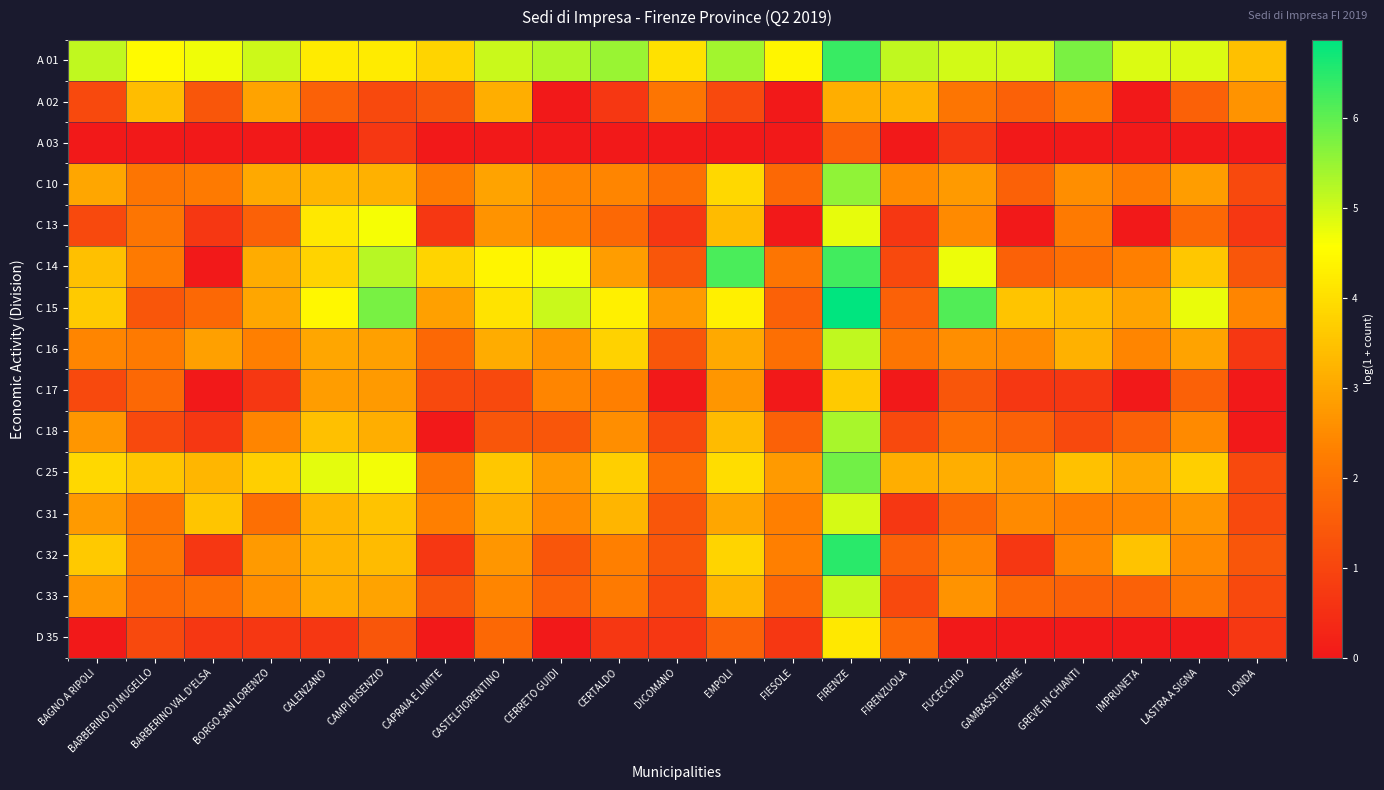

Reading left to right, extract all data points from this chart.

A 01: BAGNO A RIPOLI=5.1	BARBERINO DI MUGELLO=4.5	BARBERINO VAL D'ELSA=4.7	BORGO SAN LORENZO=5.0	CALENZANO=4.2	CAMPI BISENZIO=4.2	CAPRAIA E LIMITE=3.8	CASTELFIORENTINO=5.1	CERRETO GUIDI=5.3	CERTALDO=5.5	DICOMANO=4.0	EMPOLI=5.4	FIESOLE=4.4	FIRENZE=6.3	FIRENZUOLA=5.1	FUCECCHIO=5.0	GAMBASSI TERME=5.0	GREVE IN CHIANTI=5.8	IMPRUNETA=4.9	LASTRA A SIGNA=4.9	LONDA=3.4
A 02: BAGNO A RIPOLI=1.1	BARBERINO DI MUGELLO=3.4	BARBERINO VAL D'ELSA=1.4	BORGO SAN LORENZO=2.9	CALENZANO=1.6	CAMPI BISENZIO=1.1	CAPRAIA E LIMITE=1.4	CASTELFIORENTINO=3.1	CERRETO GUIDI=0.0	CERTALDO=0.7	DICOMANO=2.1	EMPOLI=1.1	FIESOLE=0.0	FIRENZE=3.1	FIRENZUOLA=3.2	FUCECCHIO=2.1	GAMBASSI TERME=1.6	GREVE IN CHIANTI=2.2	IMPRUNETA=0.0	LASTRA A SIGNA=1.6	LONDA=2.6
A 03: BAGNO A RIPOLI=0.0	BARBERINO DI MUGELLO=0.0	BARBERINO VAL D'ELSA=0.0	BORGO SAN LORENZO=0.0	CALENZANO=0.0	CAMPI BISENZIO=0.7	CAPRAIA E LIMITE=0.0	CASTELFIORENTINO=0.0	CERRETO GUIDI=0.0	CERTALDO=0.0	DICOMANO=0.0	EMPOLI=0.0	FIESOLE=0.0	FIRENZE=1.6	FIRENZUOLA=0.0	FUCECCHIO=0.7	GAMBASSI TERME=0.0	GREVE IN CHIANTI=0.0	IMPRUNETA=0.0	LASTRA A SIGNA=0.0	LONDA=0.0
C 10: BAGNO A RIPOLI=3.0	BARBERINO DI MUGELLO=2.1	BARBERINO VAL D'ELSA=2.2	BORGO SAN LORENZO=3.0	CALENZANO=3.3	CAMPI BISENZIO=3.2	CAPRAIA E LIMITE=2.2	CASTELFIORENTINO=2.9	CERRETO GUIDI=2.4	CERTALDO=2.4	DICOMANO=1.9	EMPOLI=3.9	FIESOLE=1.8	FIRENZE=5.6	FIRENZUOLA=2.5	FUCECCHIO=2.8	GAMBASSI TERME=1.6	GREVE IN CHIANTI=2.6	IMPRUNETA=2.2	LASTRA A SIGNA=2.8	LONDA=1.1
C 13: BAGNO A RIPOLI=1.1	BARBERINO DI MUGELLO=2.1	BARBERINO VAL D'ELSA=0.7	BORGO SAN LORENZO=1.6	CALENZANO=4.2	CAMPI BISENZIO=4.7	CAPRAIA E LIMITE=0.7	CASTELFIORENTINO=2.6	CERRETO GUIDI=2.3	CERTALDO=1.8	DICOMANO=0.7	EMPOLI=3.4	FIESOLE=0.0	FIRENZE=4.8	FIRENZUOLA=0.7	FUCECCHIO=2.5	GAMBASSI TERME=0.0	GREVE IN CHIANTI=2.2	IMPRUNETA=0.0	LASTRA A SIGNA=1.8	LONDA=0.7
C 14: BAGNO A RIPOLI=3.4	BARBERINO DI MUGELLO=2.2	BARBERINO VAL D'ELSA=0.0	BORGO SAN LORENZO=3.1	CALENZANO=3.8	CAMPI BISENZIO=5.2	CAPRAIA E LIMITE=3.8	CASTELFIORENTINO=4.4	CERRETO GUIDI=4.7	CERTALDO=2.8	DICOMANO=1.4	EMPOLI=6.2	FIESOLE=2.1	FIRENZE=6.3	FIRENZUOLA=1.1	FUCECCHIO=4.7	GAMBASSI TERME=1.6	GREVE IN CHIANTI=1.9	IMPRUNETA=2.3	LASTRA A SIGNA=3.6	LONDA=1.4
C 15: BAGNO A RIPOLI=3.6	BARBERINO DI MUGELLO=1.4	BARBERINO VAL D'ELSA=1.8	BORGO SAN LORENZO=3.0	CALENZANO=4.4	CAMPI BISENZIO=5.8	CAPRAIA E LIMITE=2.9	CASTELFIORENTINO=4.1	CERRETO GUIDI=5.1	CERTALDO=4.3	DICOMANO=2.8	EMPOLI=4.3	FIESOLE=1.6	FIRENZE=6.9	FIRENZUOLA=1.6	FUCECCHIO=6.1	GAMBASSI TERME=3.5	GREVE IN CHIANTI=3.4	IMPRUNETA=2.9	LASTRA A SIGNA=4.8	LONDA=2.4
C 16: BAGNO A RIPOLI=2.4	BARBERINO DI MUGELLO=2.2	BARBERINO VAL D'ELSA=2.9	BORGO SAN LORENZO=2.3	CALENZANO=3.0	CAMPI BISENZIO=2.9	CAPRAIA E LIMITE=1.8	CASTELFIORENTINO=3.1	CERRETO GUIDI=2.6	CERTALDO=3.8	DICOMANO=1.4	EMPOLI=3.0	FIESOLE=1.9	FIRENZE=5.1	FIRENZUOLA=2.1	FUCECCHIO=2.6	GAMBASSI TERME=2.5	GREVE IN CHIANTI=3.2	IMPRUNETA=2.4	LASTRA A SIGNA=2.9	LONDA=0.7
C 17: BAGNO A RIPOLI=1.1	BARBERINO DI MUGELLO=1.8	BARBERINO VAL D'ELSA=0.0	BORGO SAN LORENZO=0.7	CALENZANO=2.8	CAMPI BISENZIO=2.8	CAPRAIA E LIMITE=1.1	CASTELFIORENTINO=1.1	CERRETO GUIDI=2.4	CERTALDO=2.3	DICOMANO=0.0	EMPOLI=2.7	FIESOLE=0.0	FIRENZE=3.6	FIRENZUOLA=0.0	FUCECCHIO=1.4	GAMBASSI TERME=0.7	GREVE IN CHIANTI=0.7	IMPRUNETA=0.0	LASTRA A SIGNA=1.6	LONDA=0.0
C 18: BAGNO A RIPOLI=2.7	BARBERINO DI MUGELLO=1.1	BARBERINO VAL D'ELSA=0.7	BORGO SAN LORENZO=2.4	CALENZANO=3.4	CAMPI BISENZIO=3.1	CAPRAIA E LIMITE=0.0	CASTELFIORENTINO=1.4	CERRETO GUIDI=1.4	CERTALDO=2.6	DICOMANO=1.1	EMPOLI=3.4	FIESOLE=1.6	FIRENZE=5.3	FIRENZUOLA=1.1	FUCECCHIO=1.9	GAMBASSI TERME=1.6	GREVE IN CHIANTI=1.1	IMPRUNETA=1.6	LASTRA A SIGNA=2.5	LONDA=0.0
C 25: BAGNO A RIPOLI=3.9	BARBERINO DI MUGELLO=3.6	BARBERINO VAL D'ELSA=3.3	BORGO SAN LORENZO=3.7	CALENZANO=4.8	CAMPI BISENZIO=4.7	CAPRAIA E LIMITE=2.1	CASTELFIORENTINO=3.6	CERRETO GUIDI=2.8	CERTALDO=3.7	DICOMANO=1.9	EMPOLI=4.0	FIESOLE=2.8	FIRENZE=5.8	FIRENZUOLA=3.1	FUCECCHIO=3.1	GAMBASSI TERME=2.8	GREVE IN CHIANTI=3.5	IMPRUNETA=3.0	LASTRA A SIGNA=3.7	LONDA=1.1
C 31: BAGNO A RIPOLI=2.8	BARBERINO DI MUGELLO=2.1	BARBERINO VAL D'ELSA=3.6	BORGO SAN LORENZO=1.9	CALENZANO=3.3	CAMPI BISENZIO=3.5	CAPRAIA E LIMITE=2.3	CASTELFIORENTINO=3.2	CERRETO GUIDI=2.5	CERTALDO=3.3	DICOMANO=1.4	EMPOLI=3.0	FIESOLE=2.3	FIRENZE=4.9	FIRENZUOLA=0.7	FUCECCHIO=1.8	GAMBASSI TERME=2.5	GREVE IN CHIANTI=2.3	IMPRUNETA=2.4	LASTRA A SIGNA=2.7	LONDA=1.1
C 32: BAGNO A RIPOLI=3.6	BARBERINO DI MUGELLO=2.1	BARBERINO VAL D'ELSA=0.7	BORGO SAN LORENZO=2.8	CALENZANO=3.2	CAMPI BISENZIO=3.4	CAPRAIA E LIMITE=0.7	CASTELFIORENTINO=2.7	CERRETO GUIDI=1.4	CERTALDO=2.3	DICOMANO=1.4	EMPOLI=3.8	FIESOLE=2.3	FIRENZE=6.5	FIRENZUOLA=1.6	FUCECCHIO=2.4	GAMBASSI TERME=0.7	GREVE IN CHIANTI=2.4	IMPRUNETA=3.5	LASTRA A SIGNA=2.5	LONDA=1.4
C 33: BAGNO A RIPOLI=2.7	BARBERINO DI MUGELLO=1.8	BARBERINO VAL D'ELSA=1.9	BORGO SAN LORENZO=2.6	CALENZANO=3.1	CAMPI BISENZIO=2.9	CAPRAIA E LIMITE=1.4	CASTELFIORENTINO=2.4	CERRETO GUIDI=1.6	CERTALDO=2.2	DICOMANO=1.1	EMPOLI=3.3	FIESOLE=1.8	FIRENZE=5.1	FIRENZUOLA=1.1	FUCECCHIO=2.6	GAMBASSI TERME=1.8	GREVE IN CHIANTI=1.6	IMPRUNETA=1.6	LASTRA A SIGNA=2.1	LONDA=1.1
D 35: BAGNO A RIPOLI=0.0	BARBERINO DI MUGELLO=1.1	BARBERINO VAL D'ELSA=0.7	BORGO SAN LORENZO=0.7	CALENZANO=0.7	CAMPI BISENZIO=1.4	CAPRAIA E LIMITE=0.0	CASTELFIORENTINO=1.8	CERRETO GUIDI=0.0	CERTALDO=0.7	DICOMANO=0.7	EMPOLI=1.6	FIESOLE=0.7	FIRENZE=4.2	FIRENZUOLA=1.8	FUCECCHIO=0.0	GAMBASSI TERME=0.0	GREVE IN CHIANTI=0.0	IMPRUNETA=0.0	LASTRA A SIGNA=0.0	LONDA=0.7